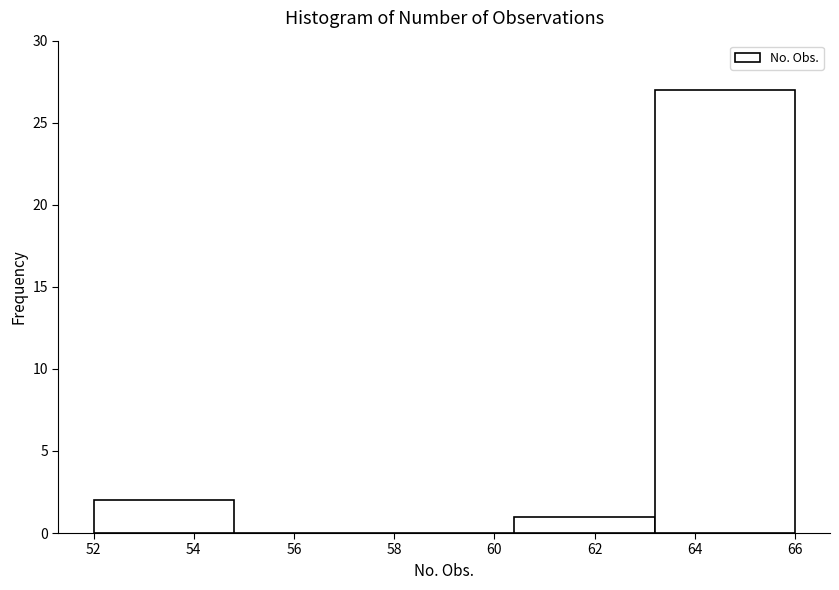

Over which range of the x-axis is the bar tallest?

63.2 to 66.0